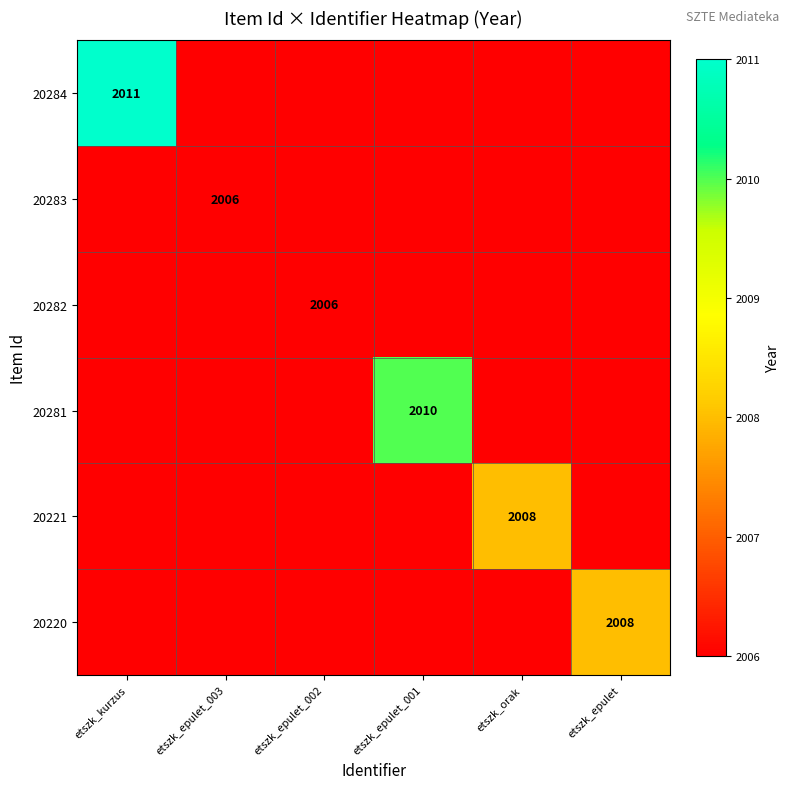

The 20283 series shows 2006 at etszk_epulet_003. True or false?

True